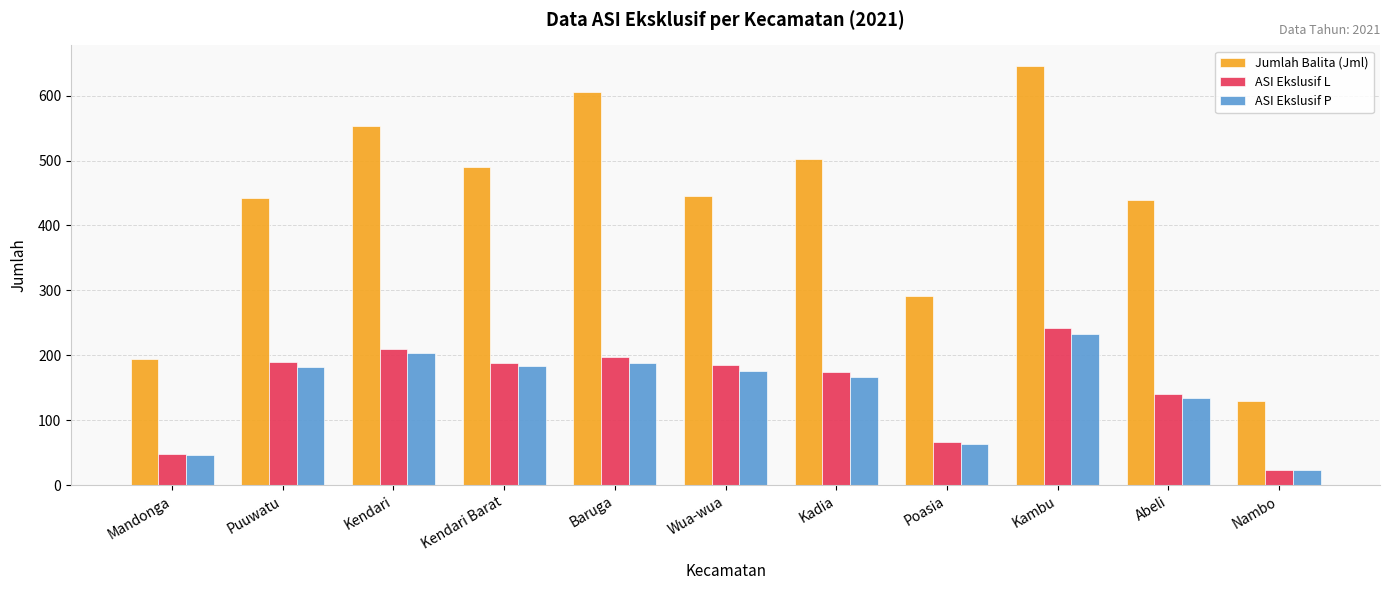

Is it true that ASI Ekslusif P equals 107 at Puuwatu?

False